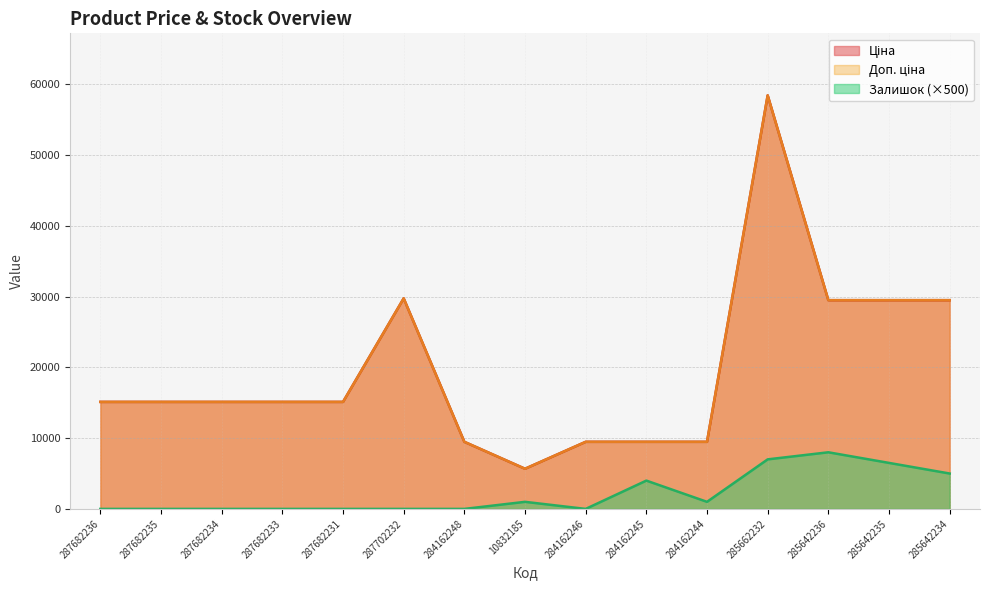

Where is the first local minimum for Доп. ціна?

10832185